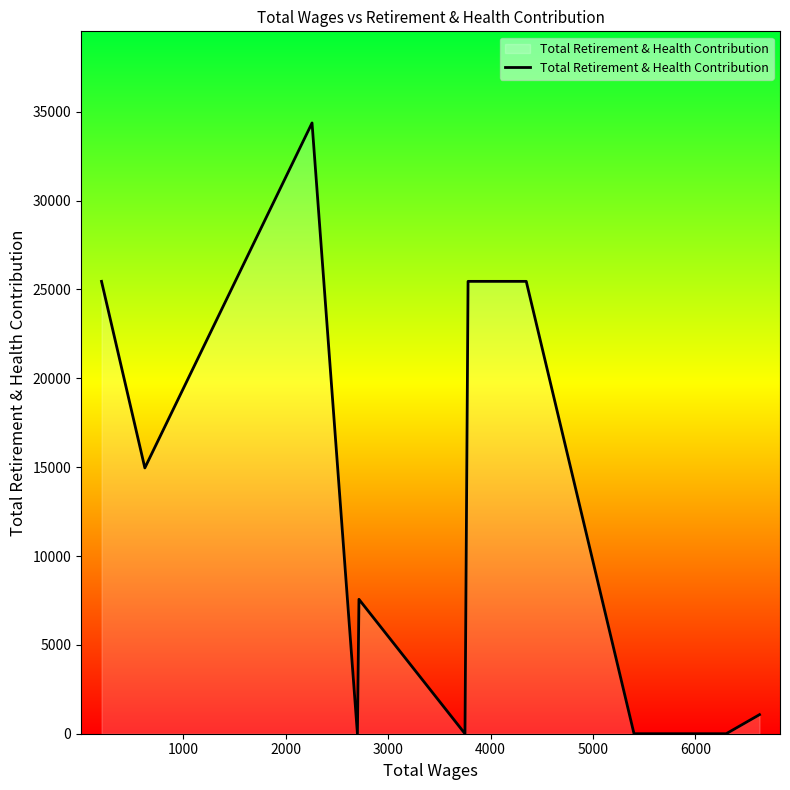

True or false: there are more than 0 points higher than both neighbors.

True